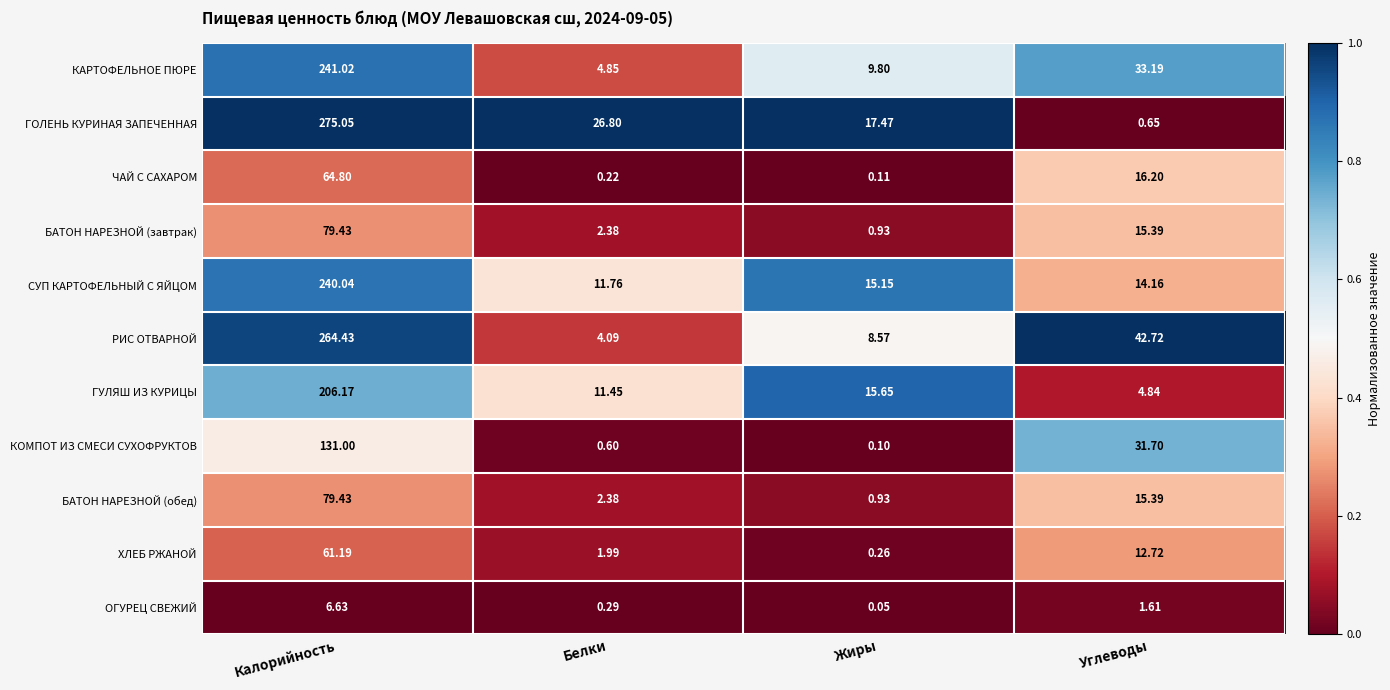

At how many categories does at least one series exceed 0?

4